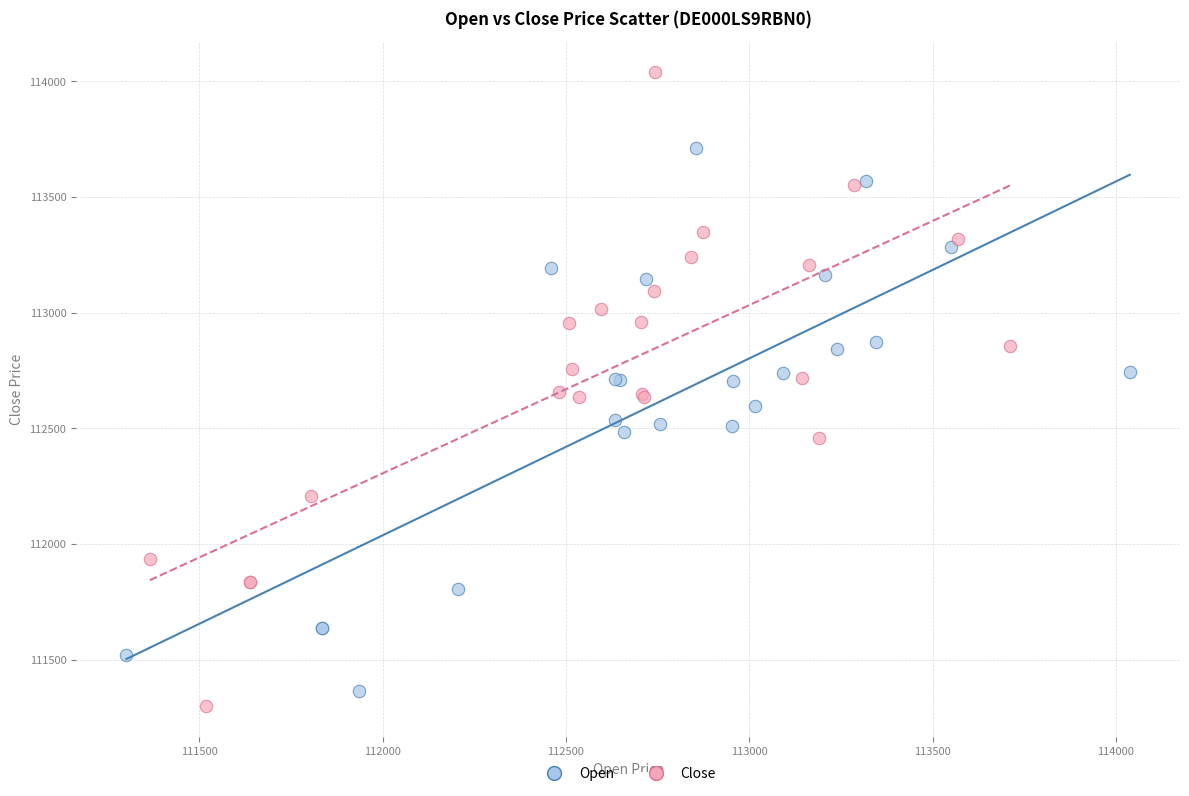

Which series contains the lowest Y value?

Close